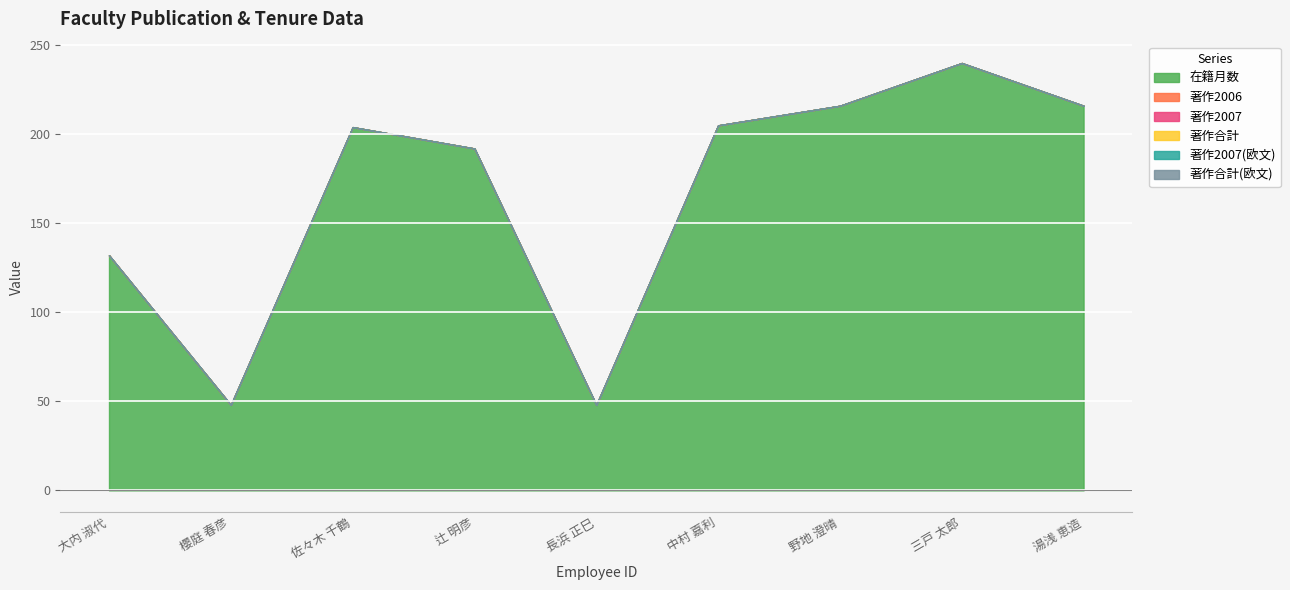

How many data points does each series have?

9